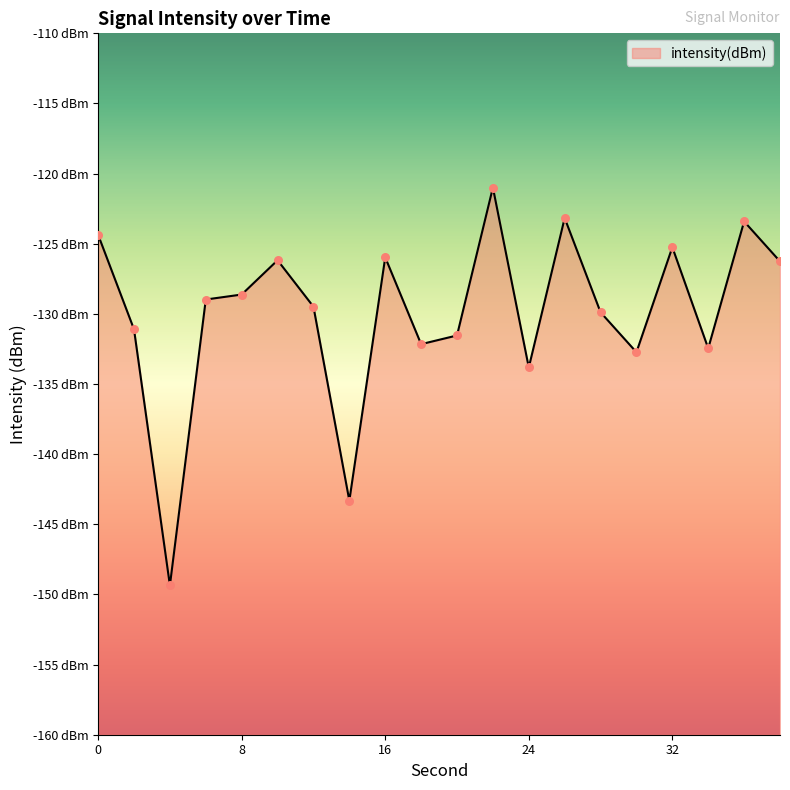

Between 8 and 18, which is larger?

8